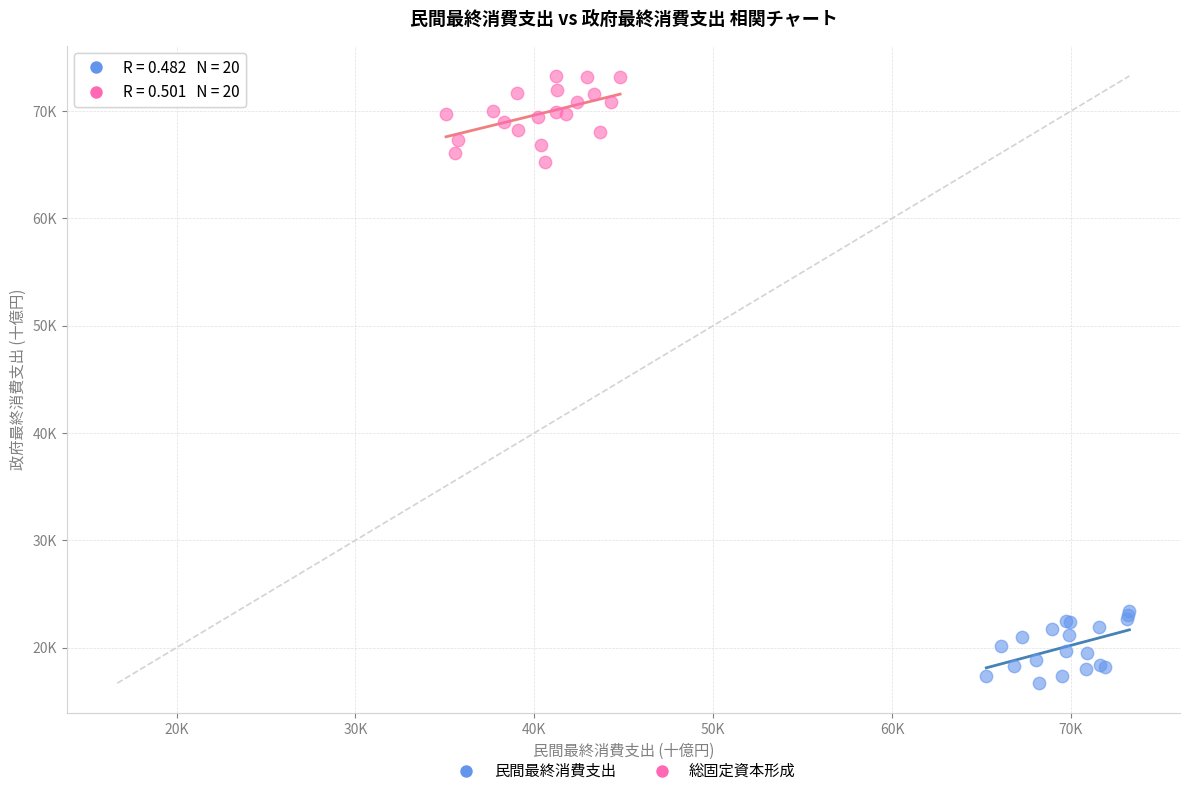

What are all the series names shown in the legend?

民間最終消費支出, 総固定資本形成